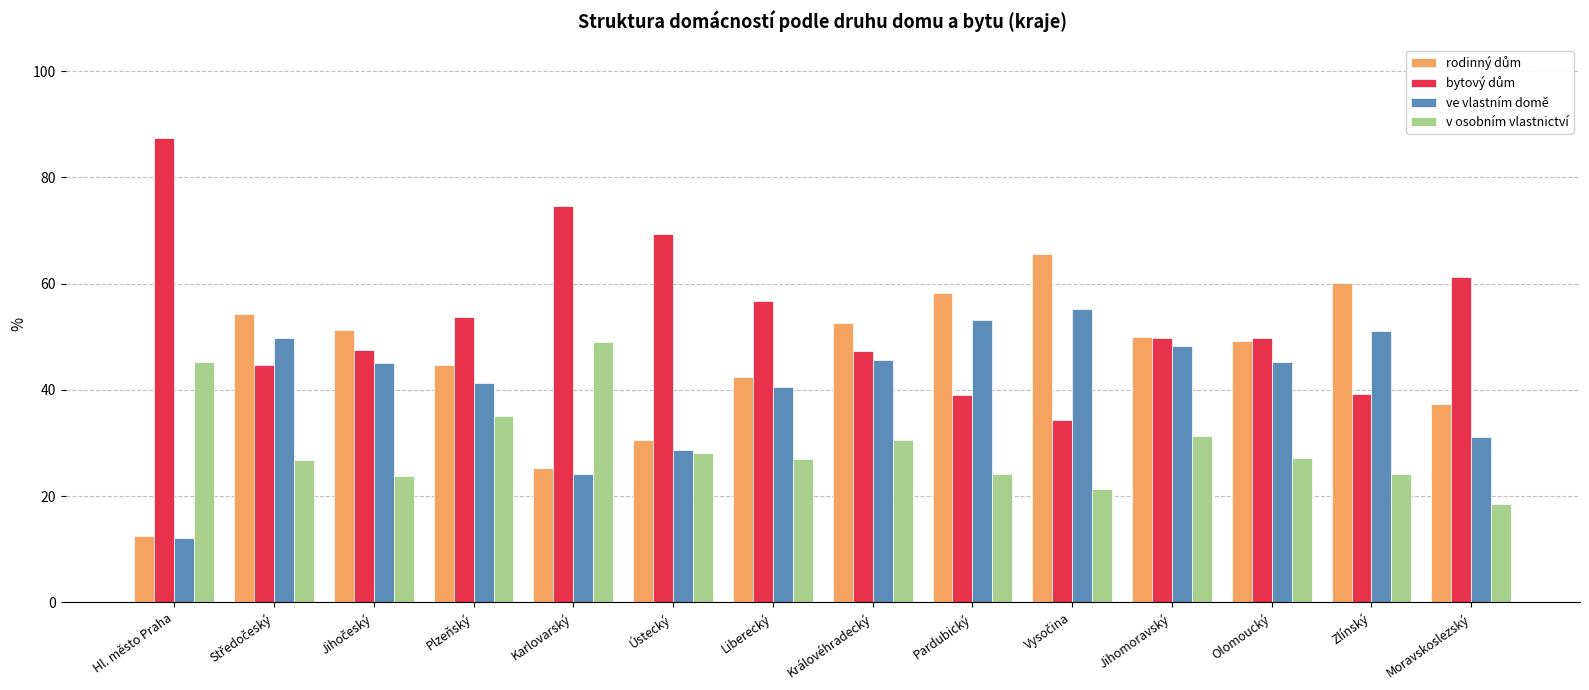

True or false: v osobním vlastnictví has a value of 45.3 at Hl. město Praha.

True